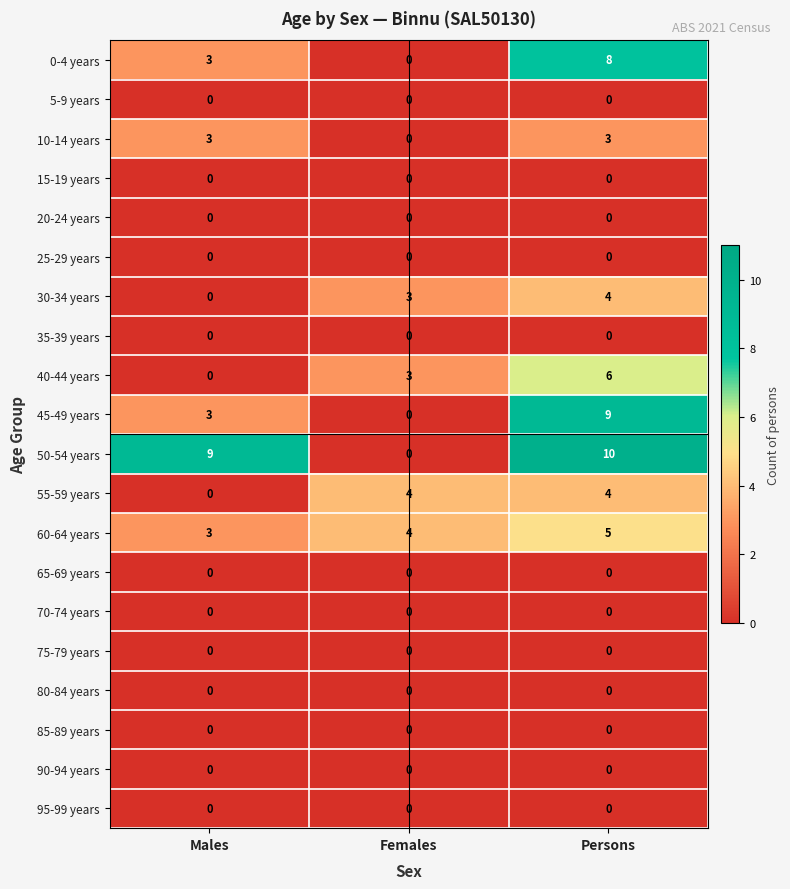

At how many categories does at least one series exceed 3?

3